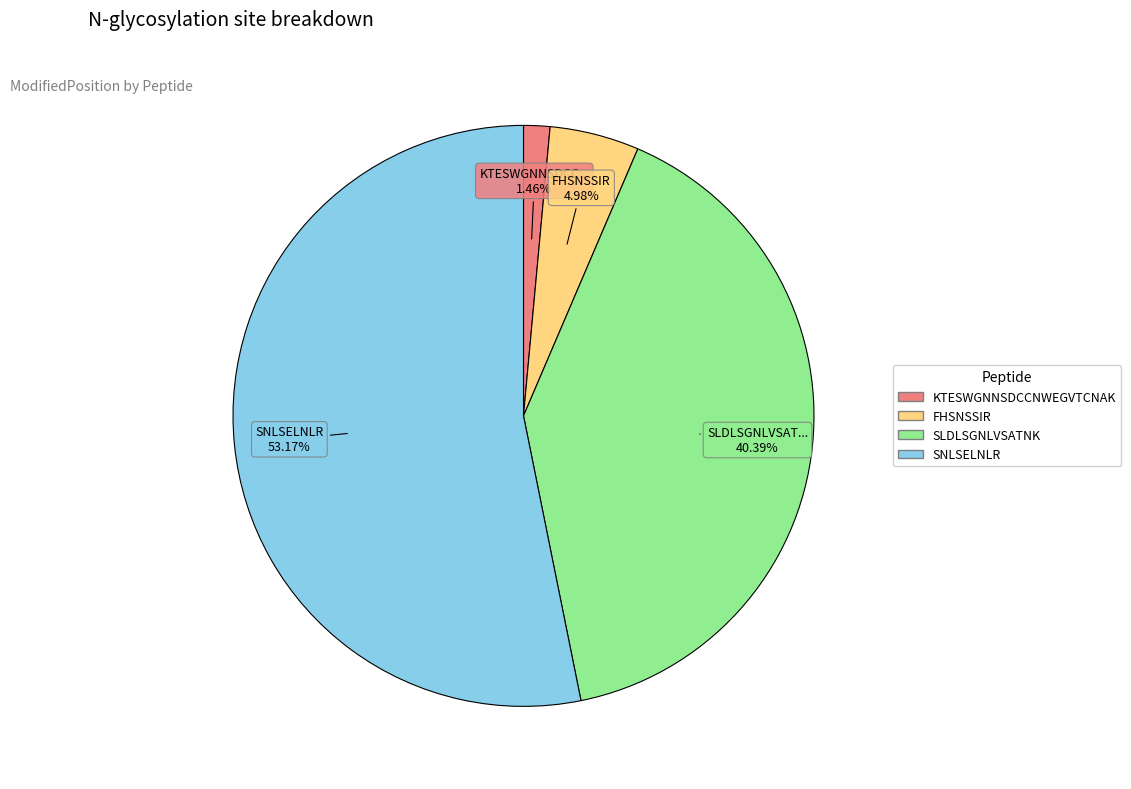

Is there a majority slice in this chart?

Yes